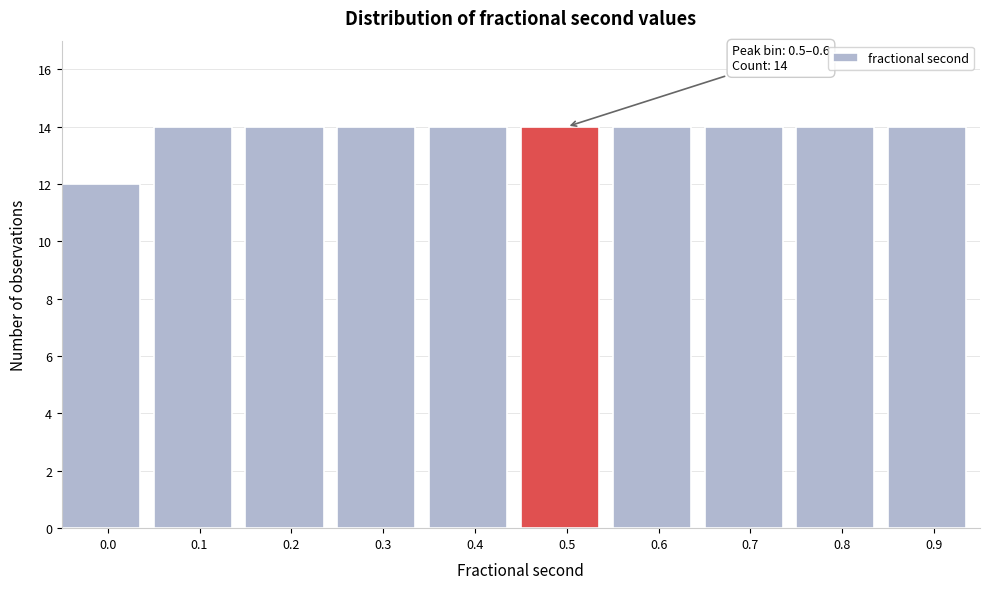

Reading right to left, what are all the values shown in this chart?

0.9=14	0.8=14	0.7=14	0.6=14	0.5=14	0.4=14	0.3=14	0.2=14	0.1=14	0.0=12